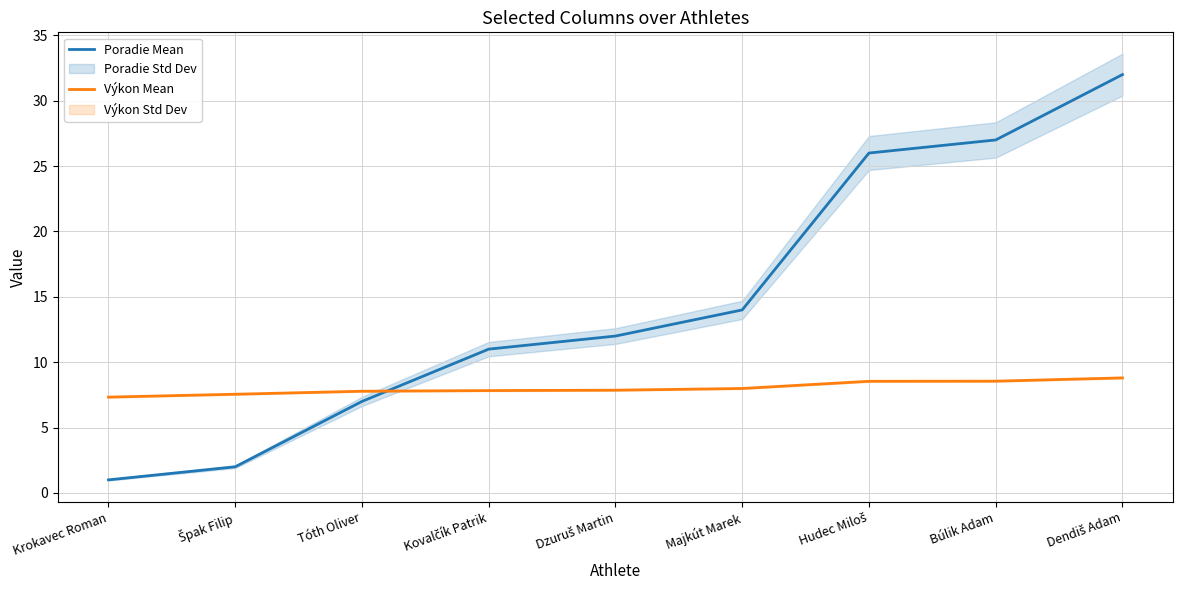

True or false: Poradie Mean and Výkon Mean cross at least once.

True